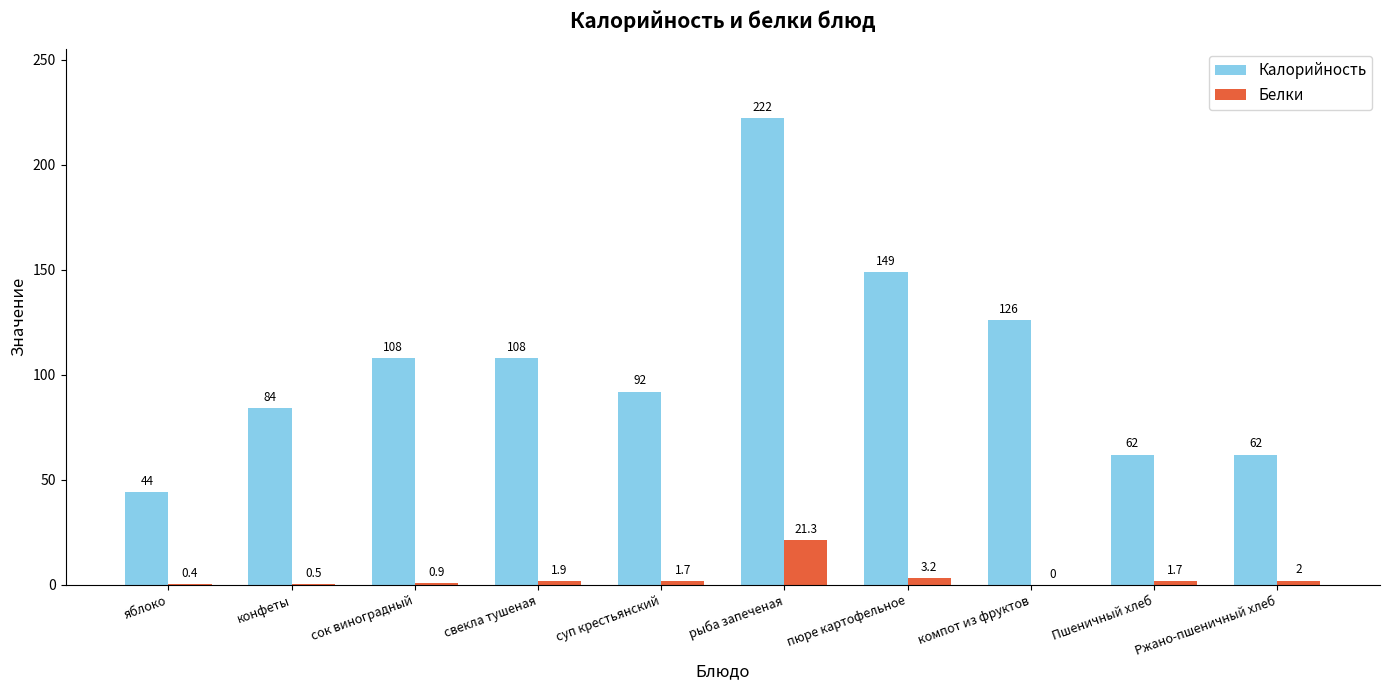

Which category has the highest value in the Калорийность series?

рыба запеченая